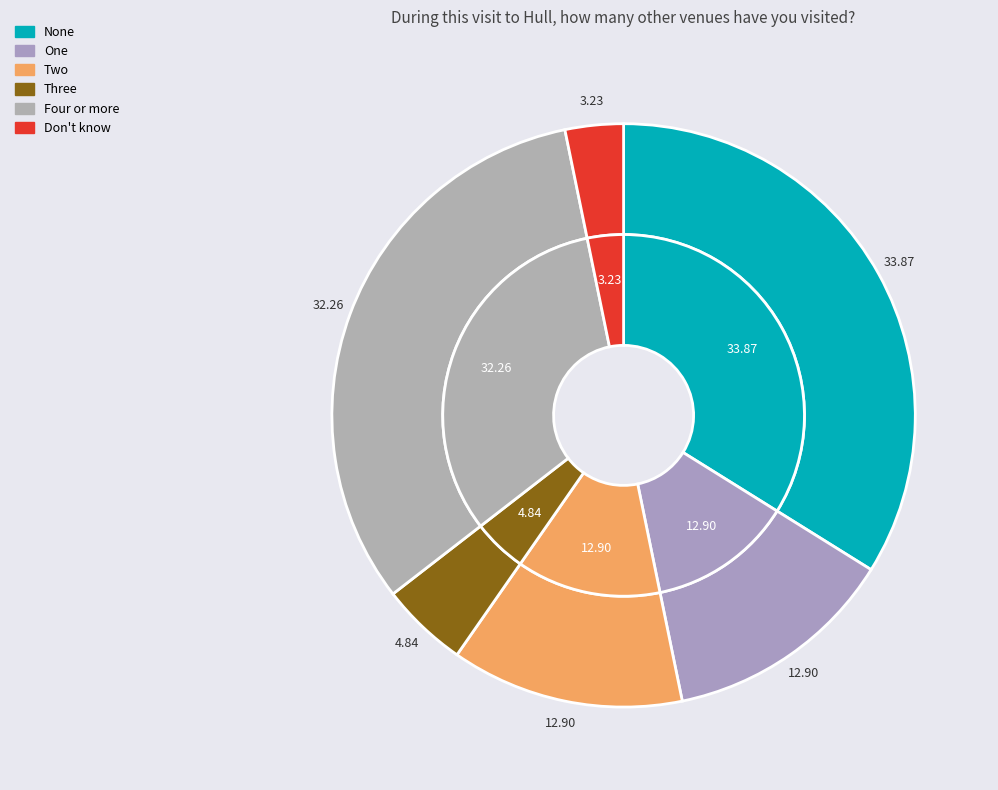

True or false: Two accounts for 1% of the total.

False